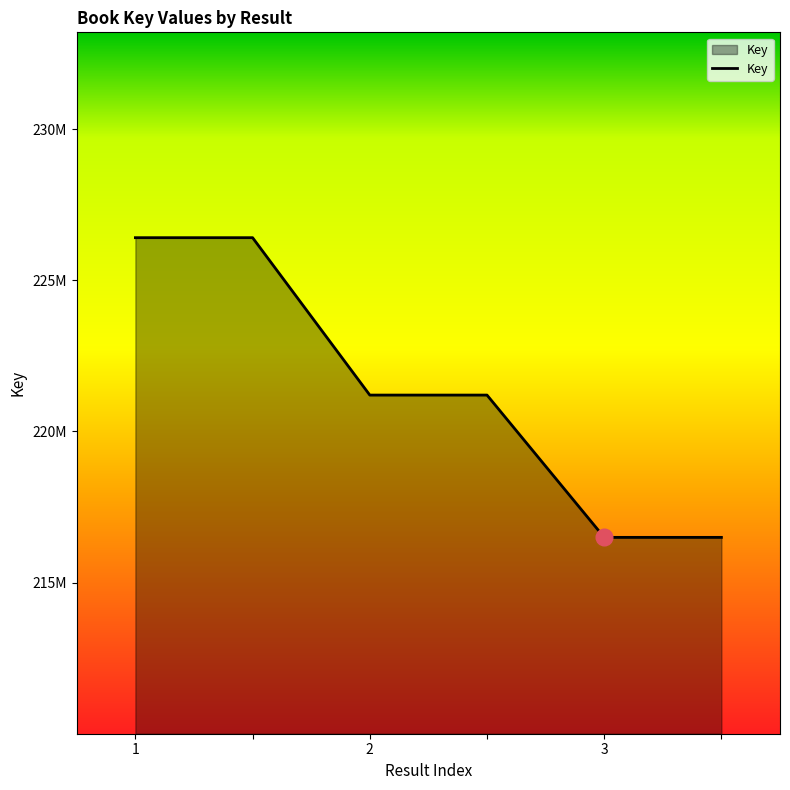

Is this an area chart (filled region under the line)?

Yes